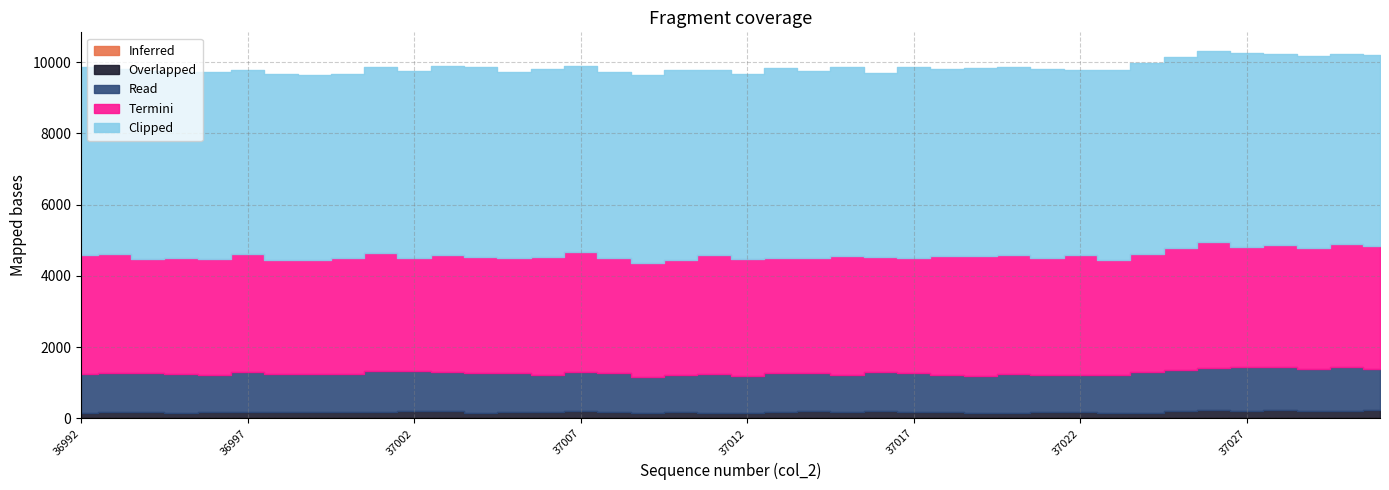

True or false: Read and Termini intersect in this chart.

False